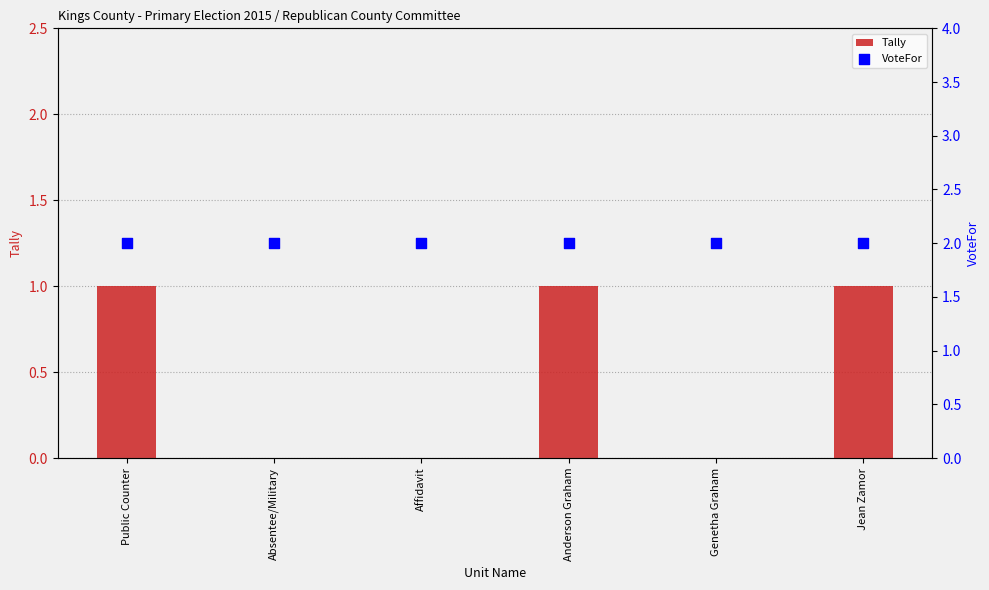

Is the value of Tally at Public Counter greater than the value of VoteFor at Anderson Graham?

No